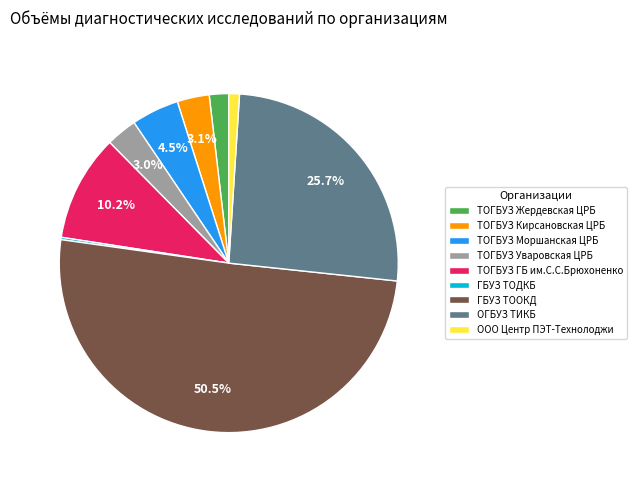

Combined, do ТОГБУЗ Кирсановская ЦРБ and ОГБУЗ ТИКБ account for over 50%?

No